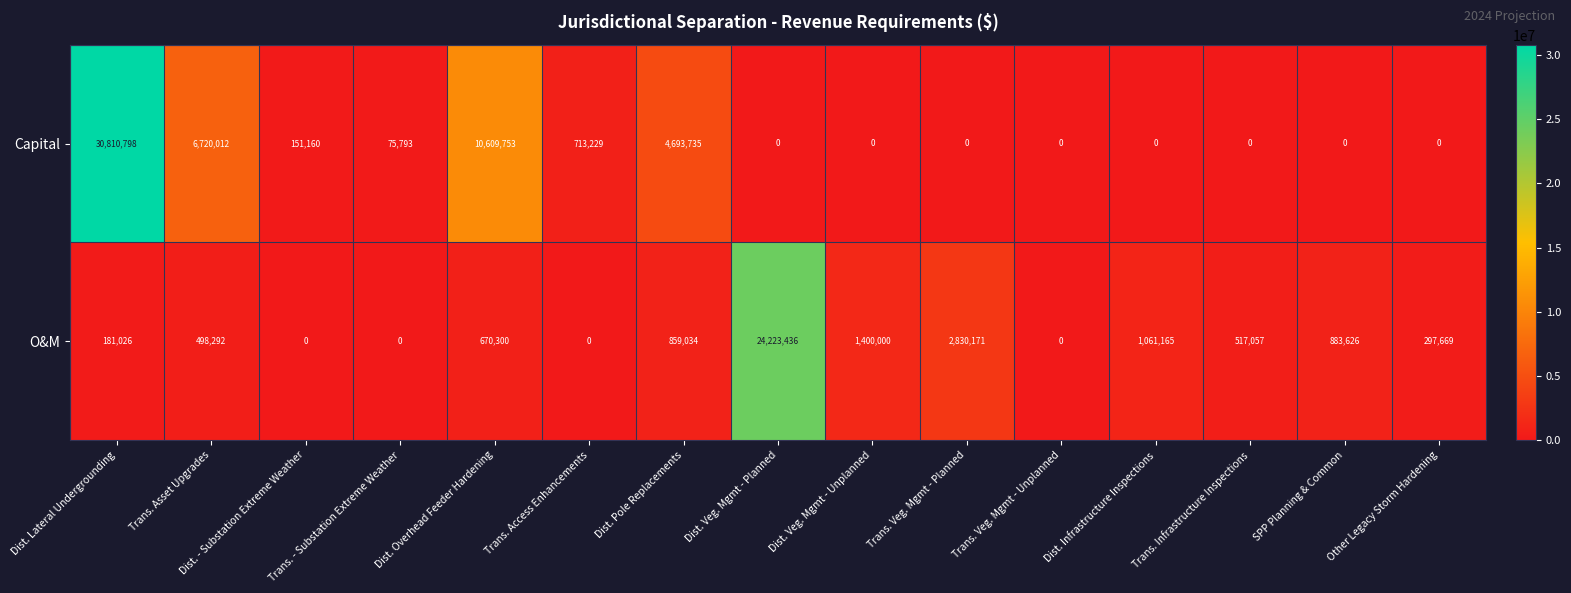

What is the difference between the O&M values at Dist. - Substation Extreme Weather and Trans. Asset Upgrades?

498292